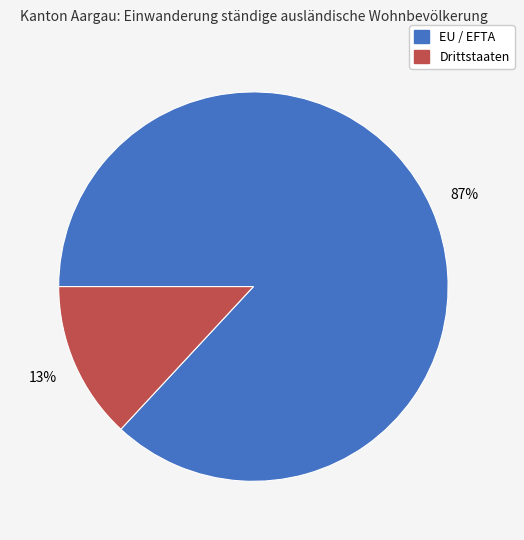

To the nearest percent, what percentage of the pie is Drittstaaten?

13%